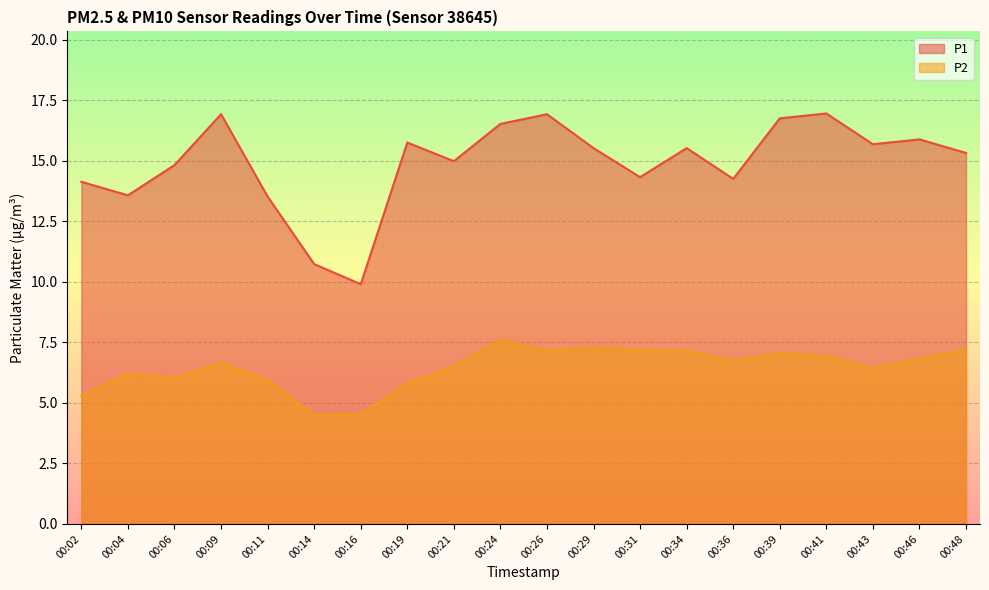

Which category has the lowest value across all series?

00:14